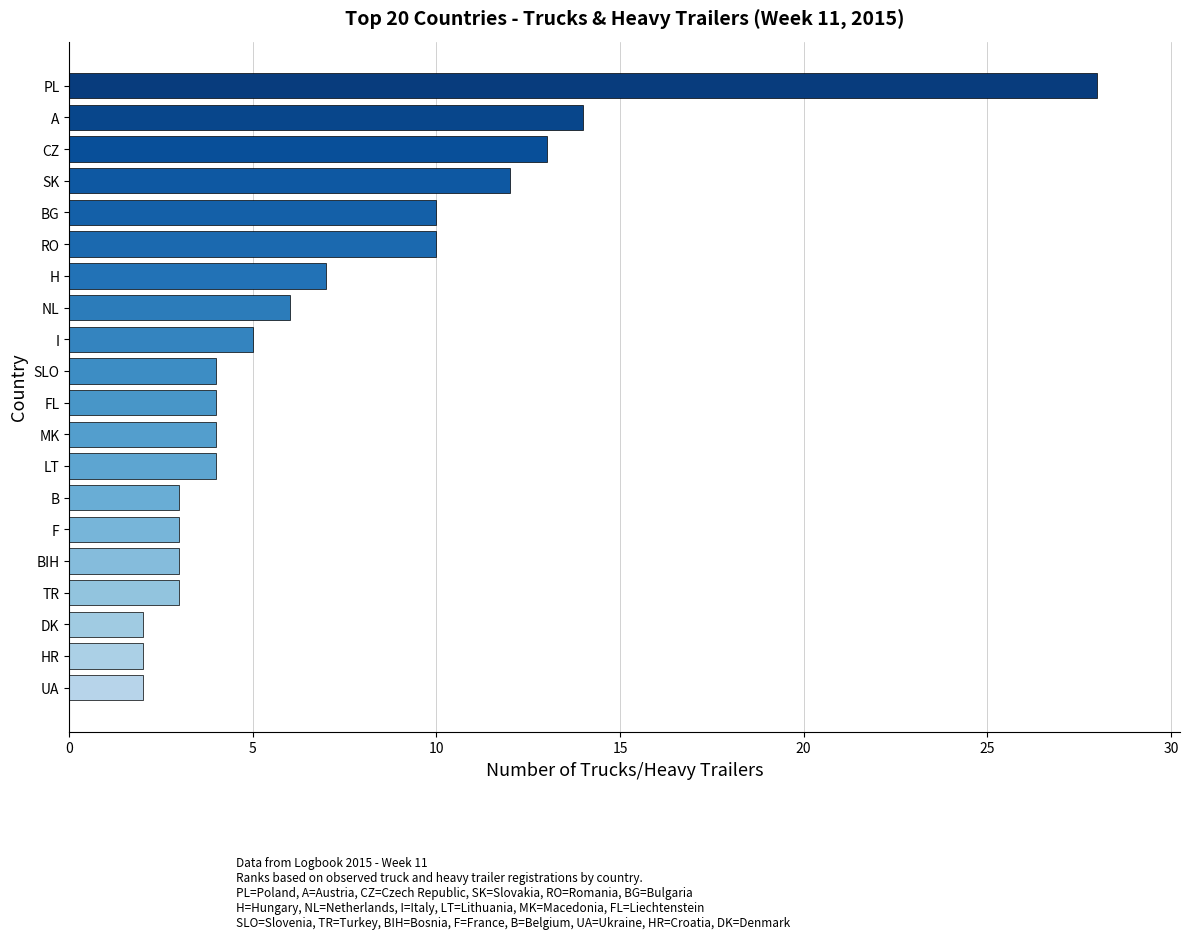

Approximately how many times larger is the value at RO compared to BIH?

3.3